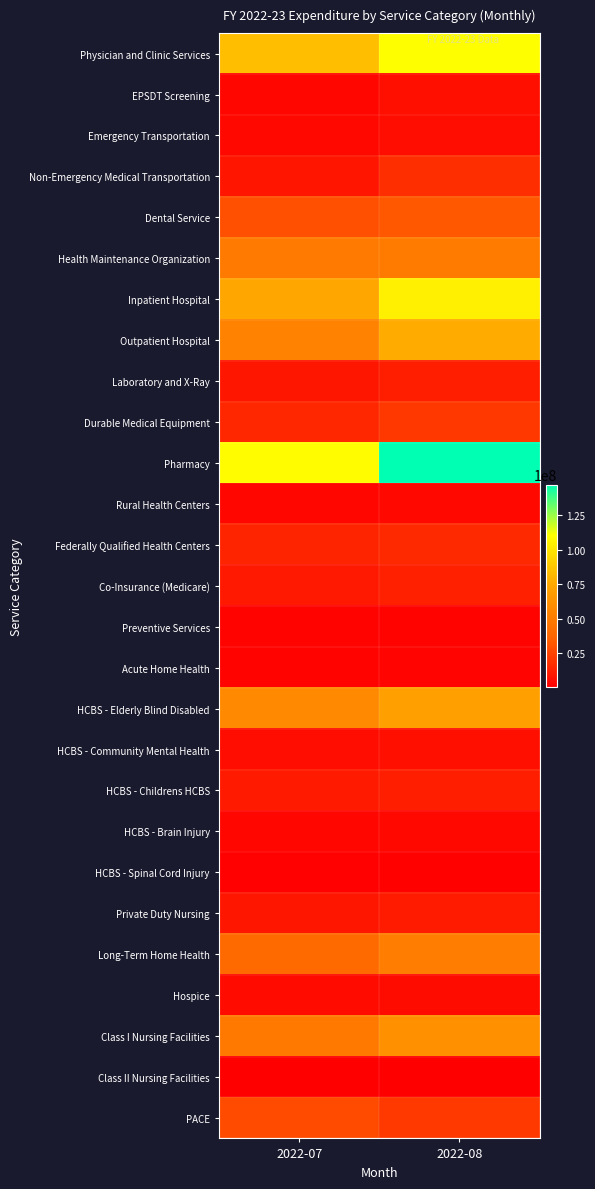

How many distinct data groups are displayed?

27